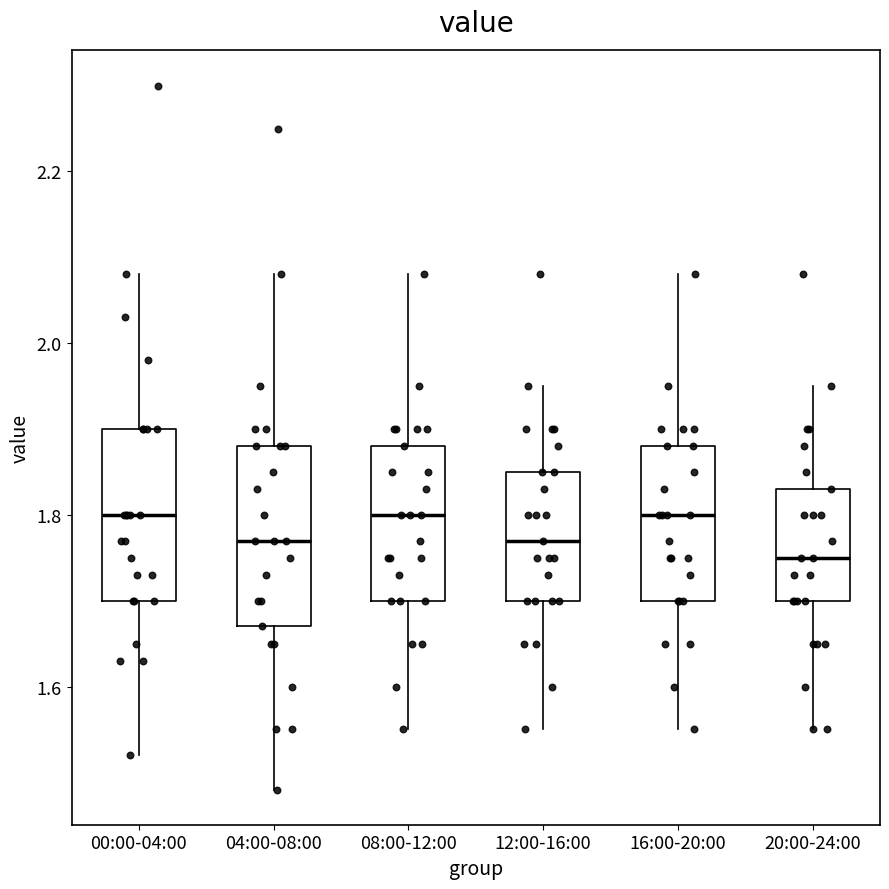

Reading left to right, read every box against the y-axis: the position of its median line, the range the box covers, and the ends of its whiskers. The values are not printed on the chart, so give them approximately, as read against the axis.

00:00-04:00: median 1.80, box 1.70 to 1.90, whiskers 1.52 to 2.08
04:00-08:00: median 1.78, box 1.68 to 1.88, whiskers 1.48 to 2.08
08:00-12:00: median 1.80, box 1.70 to 1.88, whiskers 1.56 to 2.08
12:00-16:00: median 1.78, box 1.70 to 1.86, whiskers 1.56 to 1.96
16:00-20:00: median 1.80, box 1.70 to 1.88, whiskers 1.56 to 2.08
20:00-24:00: median 1.76, box 1.70 to 1.84, whiskers 1.56 to 1.96